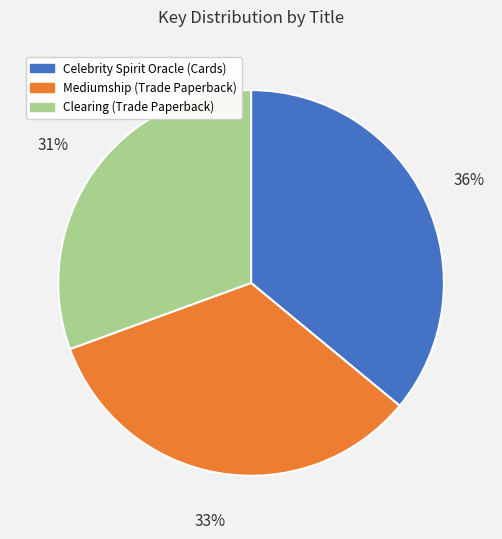

To the nearest percent, what is the difference between the largest and smallest slice percentages?

5%